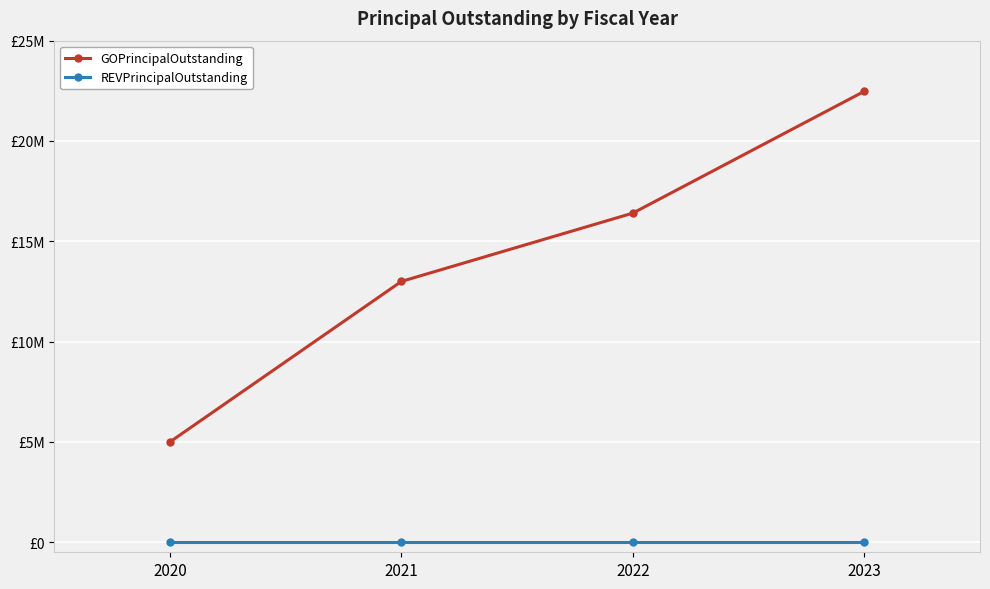

What are all the series names shown in the legend?

GOPrincipalOutstanding, REVPrincipalOutstanding